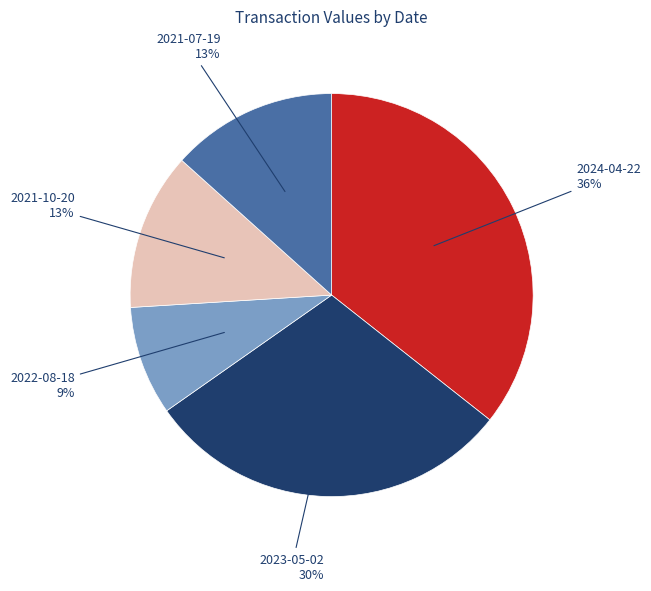

True or false: 2021-10-20 accounts for 5% of the total.

False